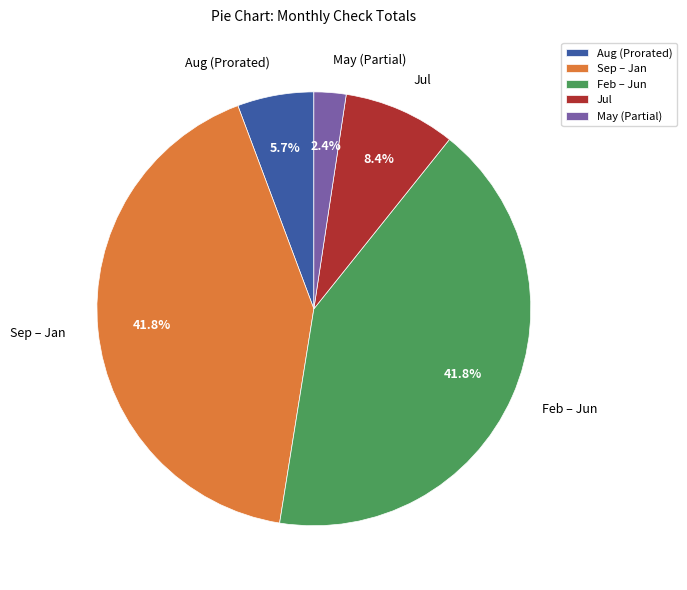

Which category has the smallest portion of the pie?

May (Partial)